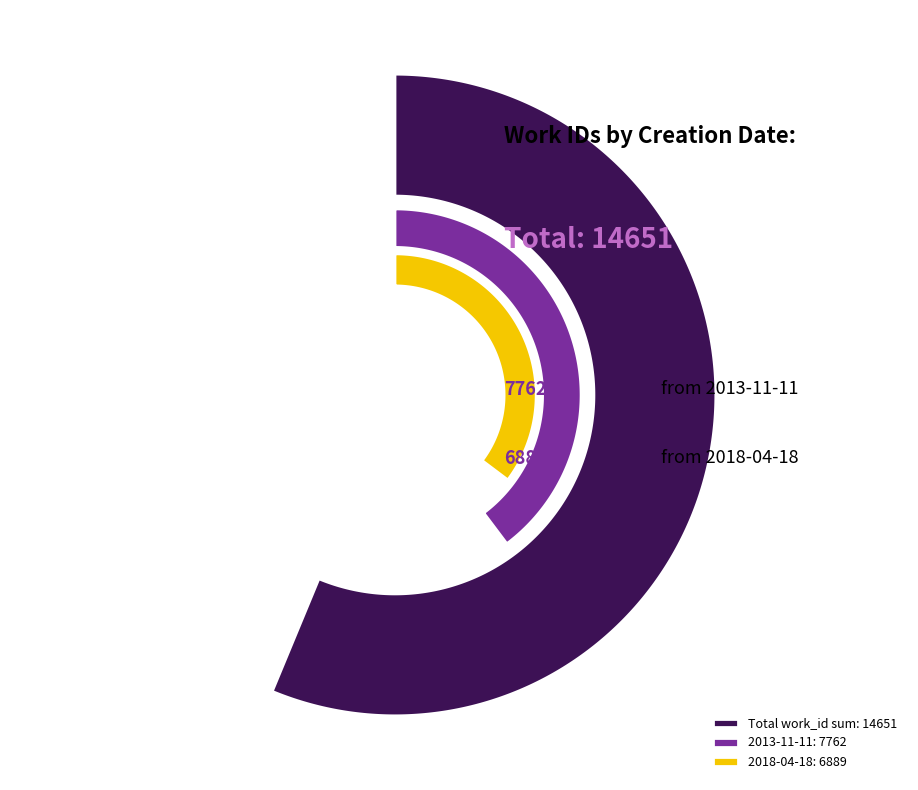

The 2013-11-11 21:02:45 UTC slice represents 41% of the pie. True or false?

False